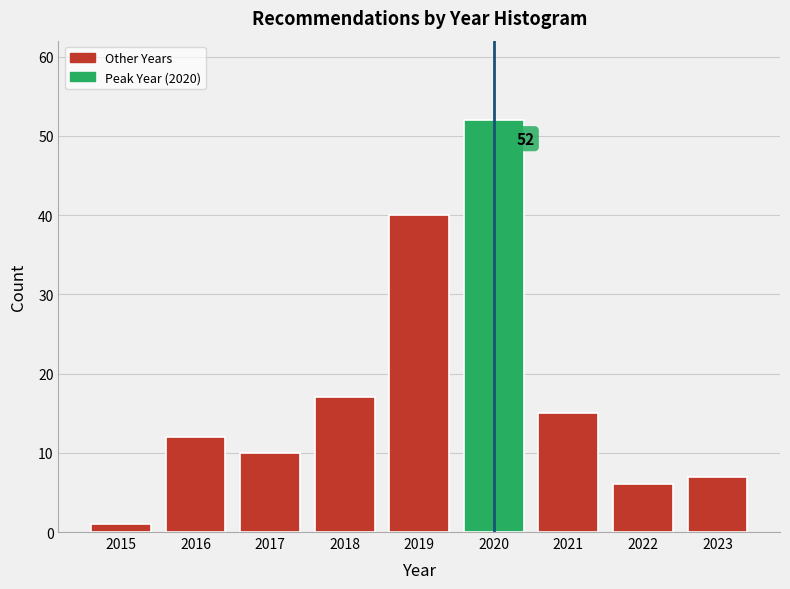

Reading left to right, extract all data points from this chart.

2015=1	2016=12	2017=10	2018=17	2019=40	2020=52	2021=15	2022=6	2023=7